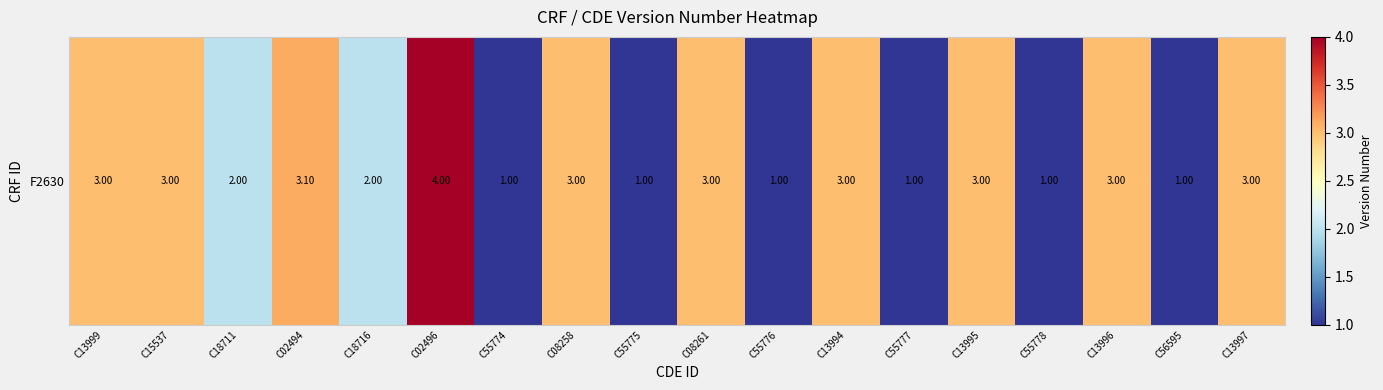

True or false: the data shows 1.4 at C55774.

False